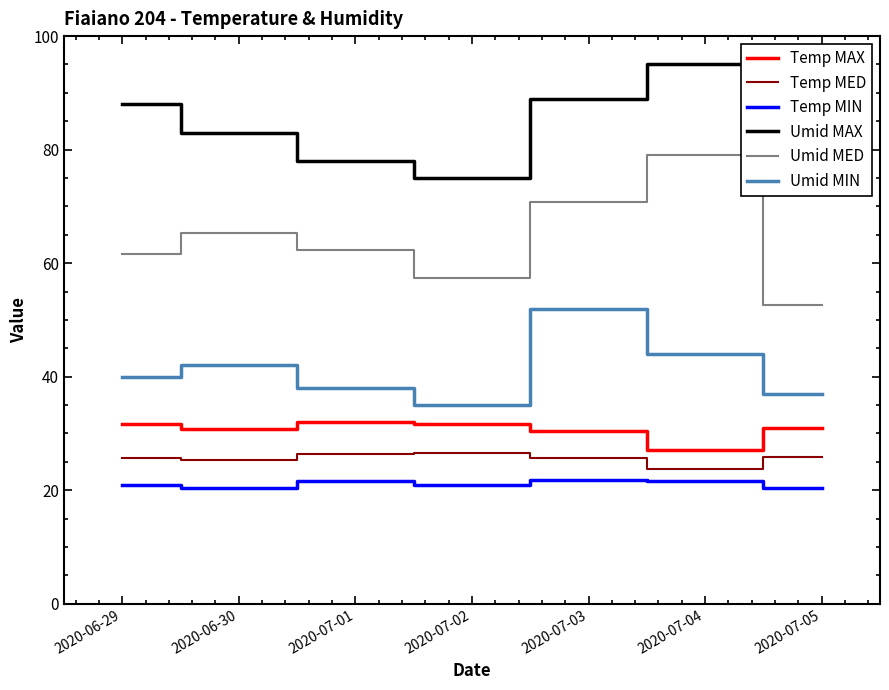

Does the chart display data point markers on the line(s)?

No